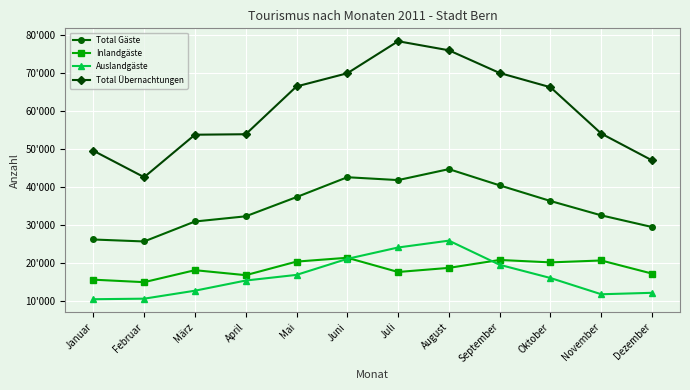

At which category does the chart reach its peak across all series?

Juli